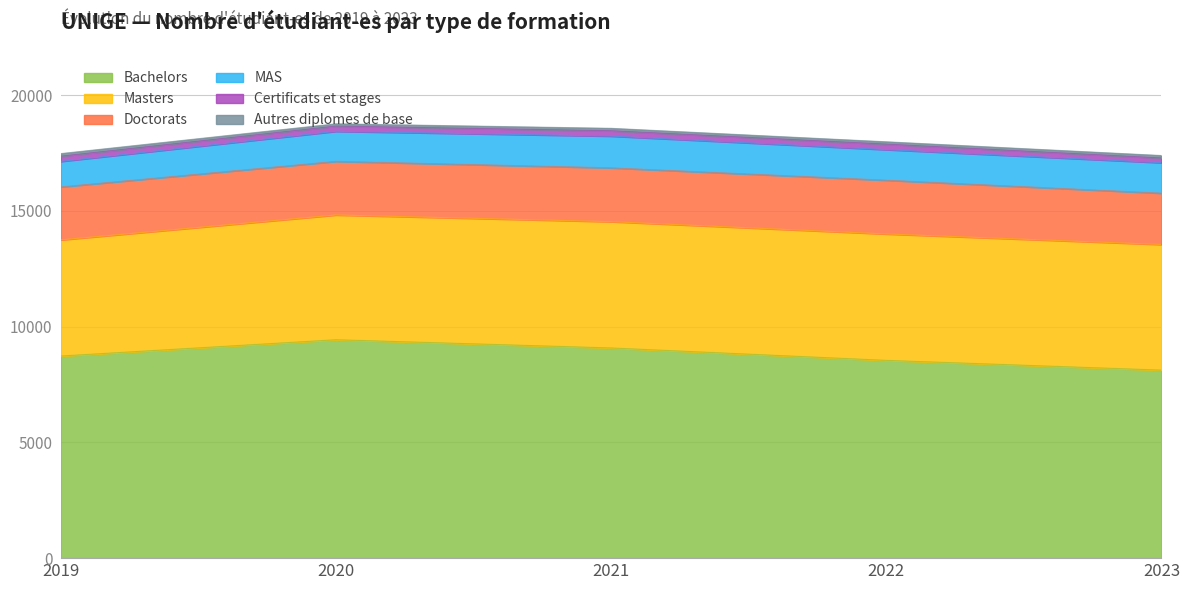

What is the sum of all Autres diplomes de base values?

513